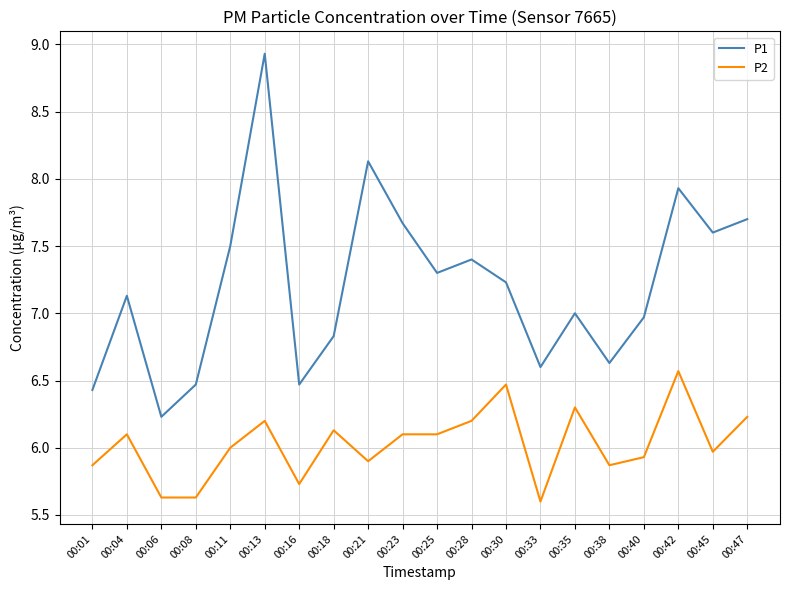

List the series in order of their overall mean, lowest first.

P2, P1